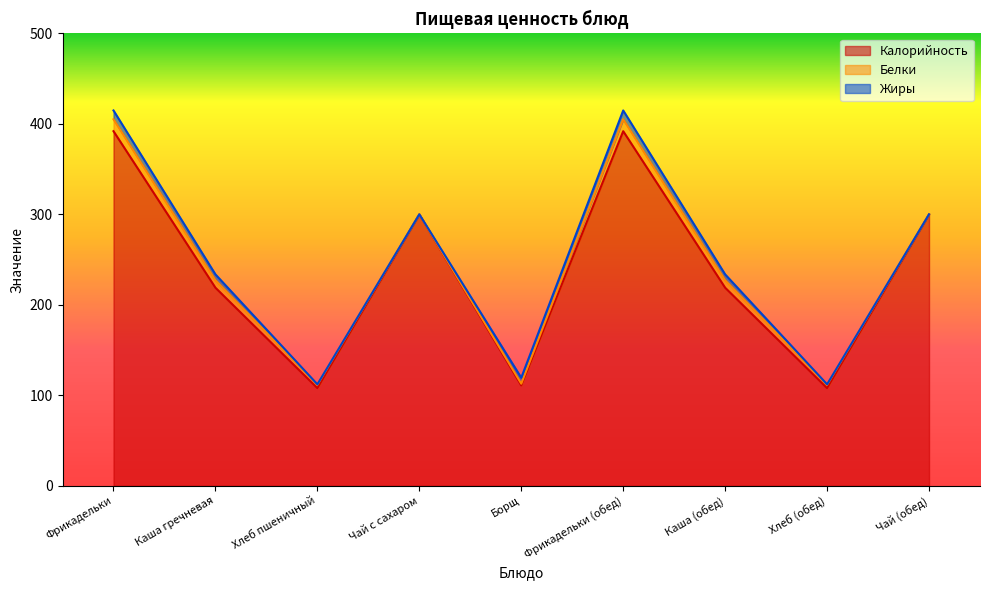

Between Фрикадельки and Чай (обед), which series saw the biggest shift?

Калорийность